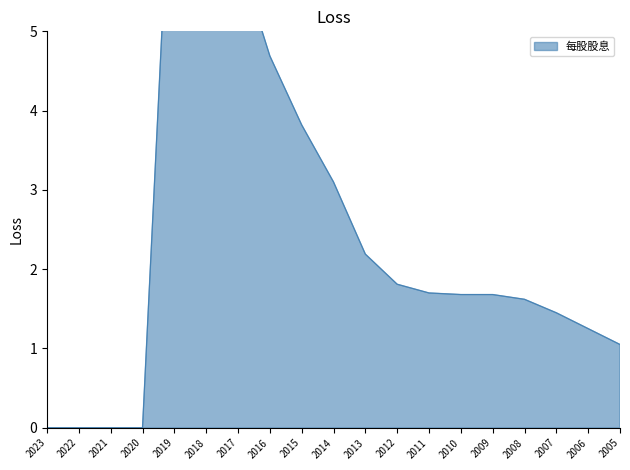

The value at 2009 is 1.7. True or false?

True